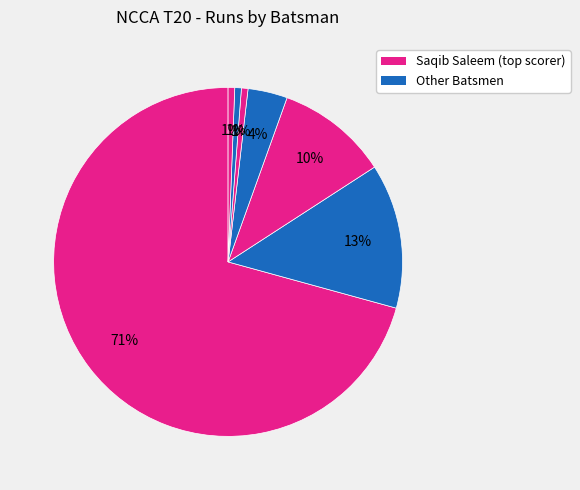

Is there a majority slice in this chart?

Yes